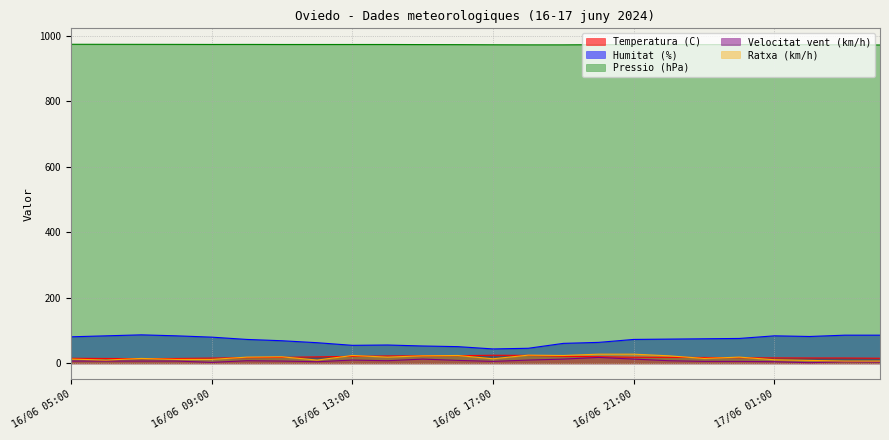

What are all the series names shown in the legend?

Temperatura (C), Humitat (%), Pressio (hPa), Velocitat vent (km/h), Ratxa (km/h)